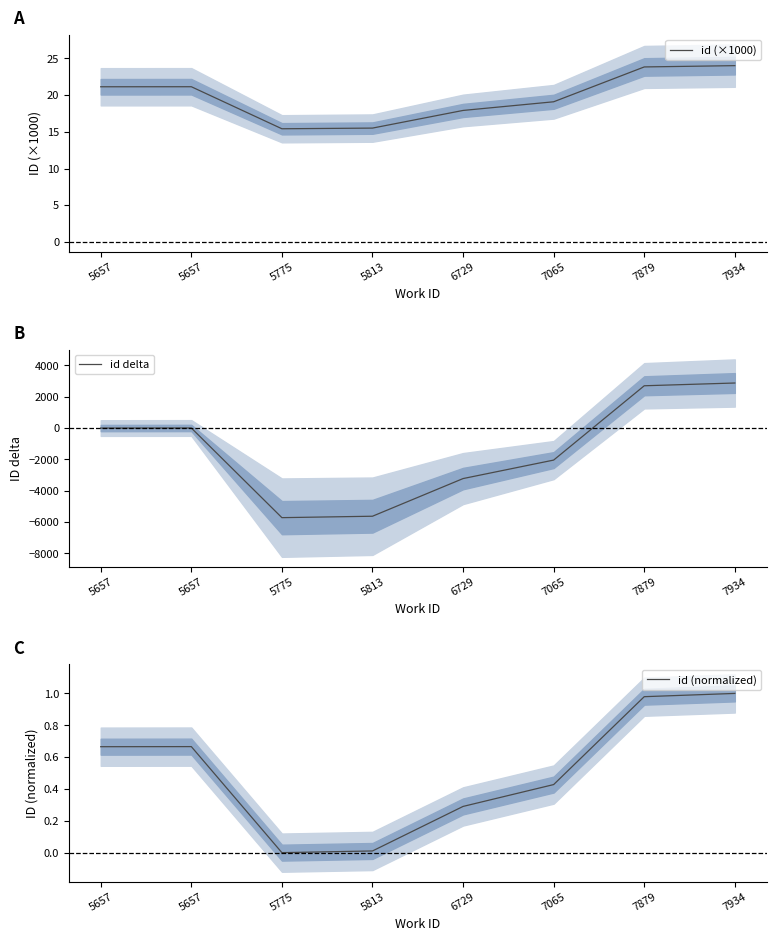

Reading left to right, extract all data points from this chart.

id (×1000): 21.1	21.1	15.4	15.5	17.9	19.1	23.8	24.0
id delta: 0.0	5.0	-5719.0	-5628.0	-3224.0	-2044.0	2700.0	2876.0
id (normalized): 0.7	0.7	0.0	0.0	0.3	0.4	1.0	1.0